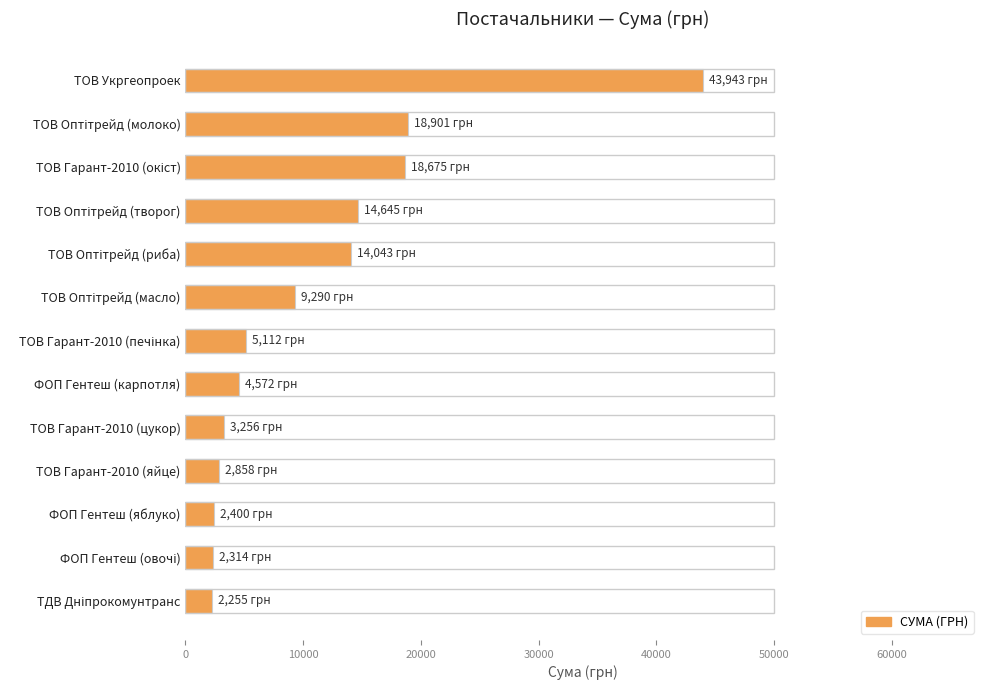

What is the average value?

10943.4